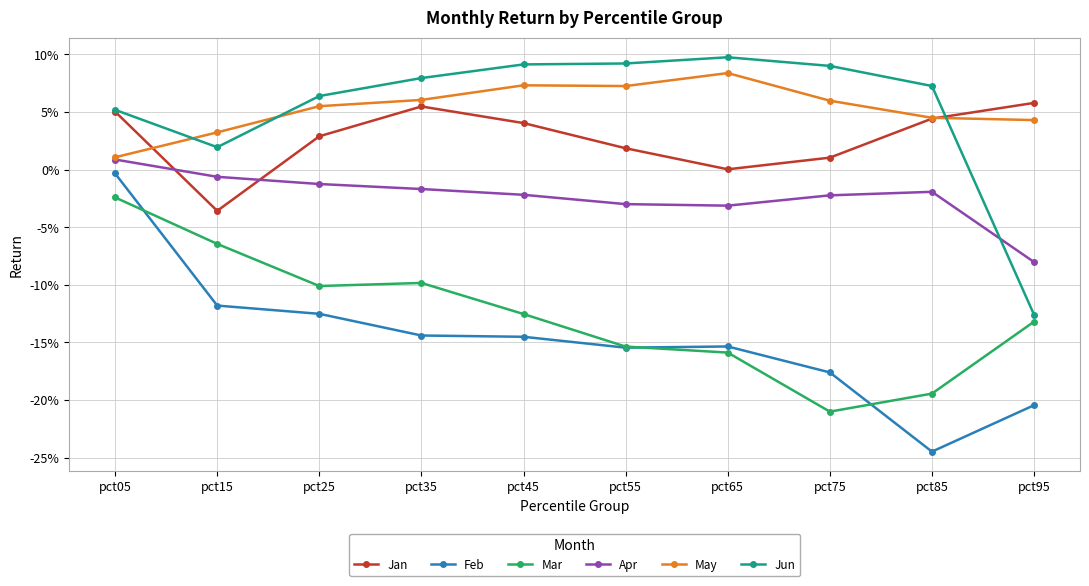

Which series changed the most between pct85 and pct95?

Jun